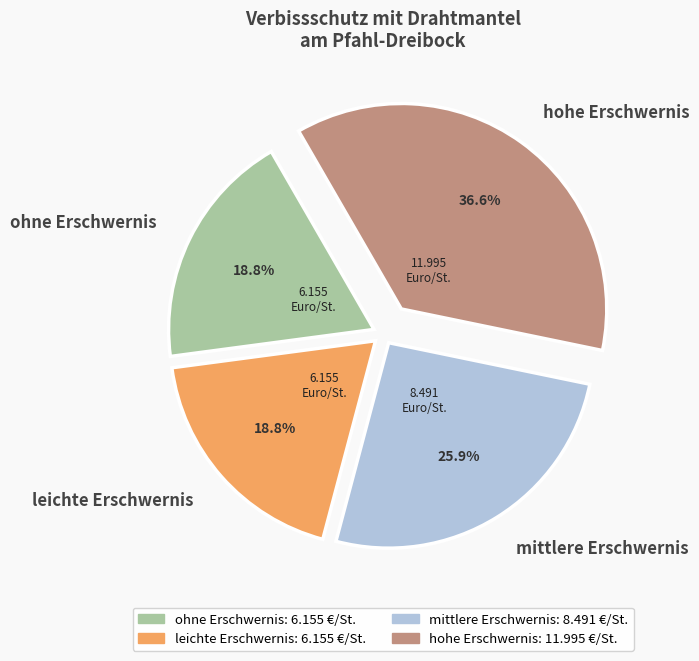

True or false: leichte Erschwernis accounts for 28% of the total.

False